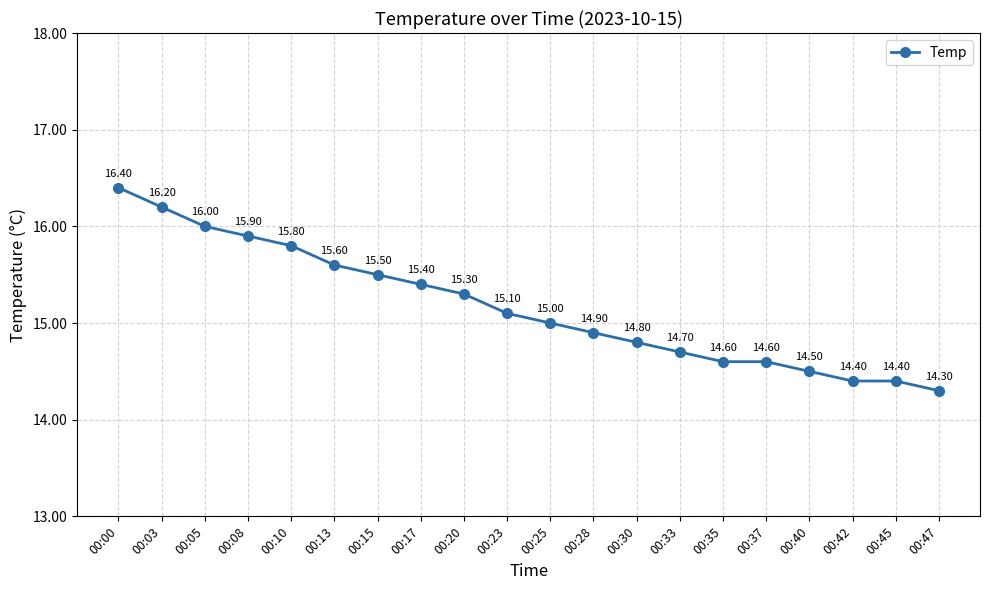

True or false: the data has more than 2 interior local peaks.

False